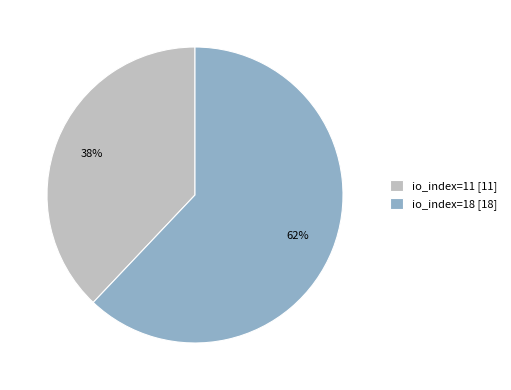

To the nearest percent, what is the difference between the io_index=18 and io_index=11 slice percentages?

24%